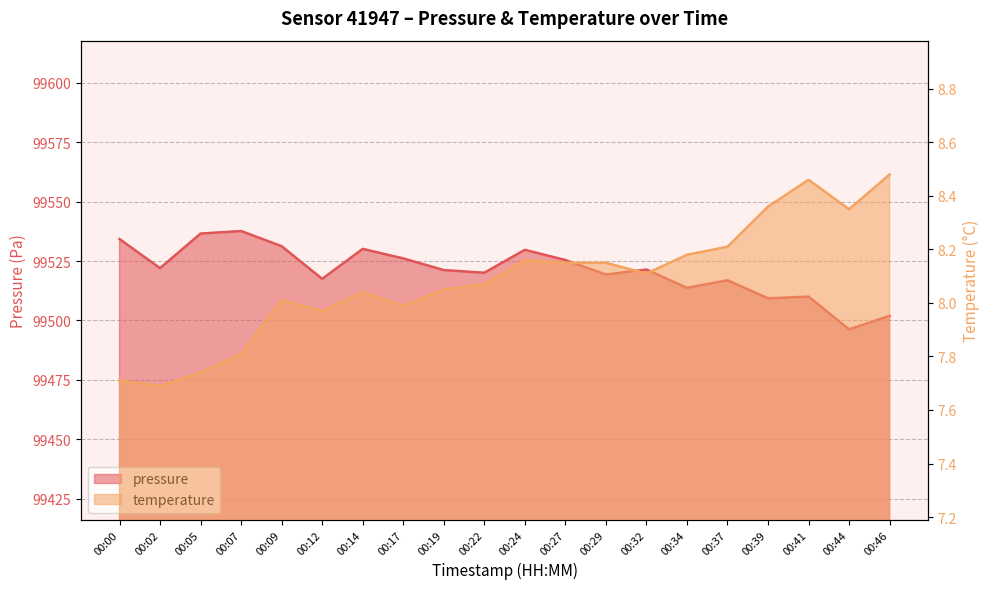

How many values in the pressure series exceed 99521?

11